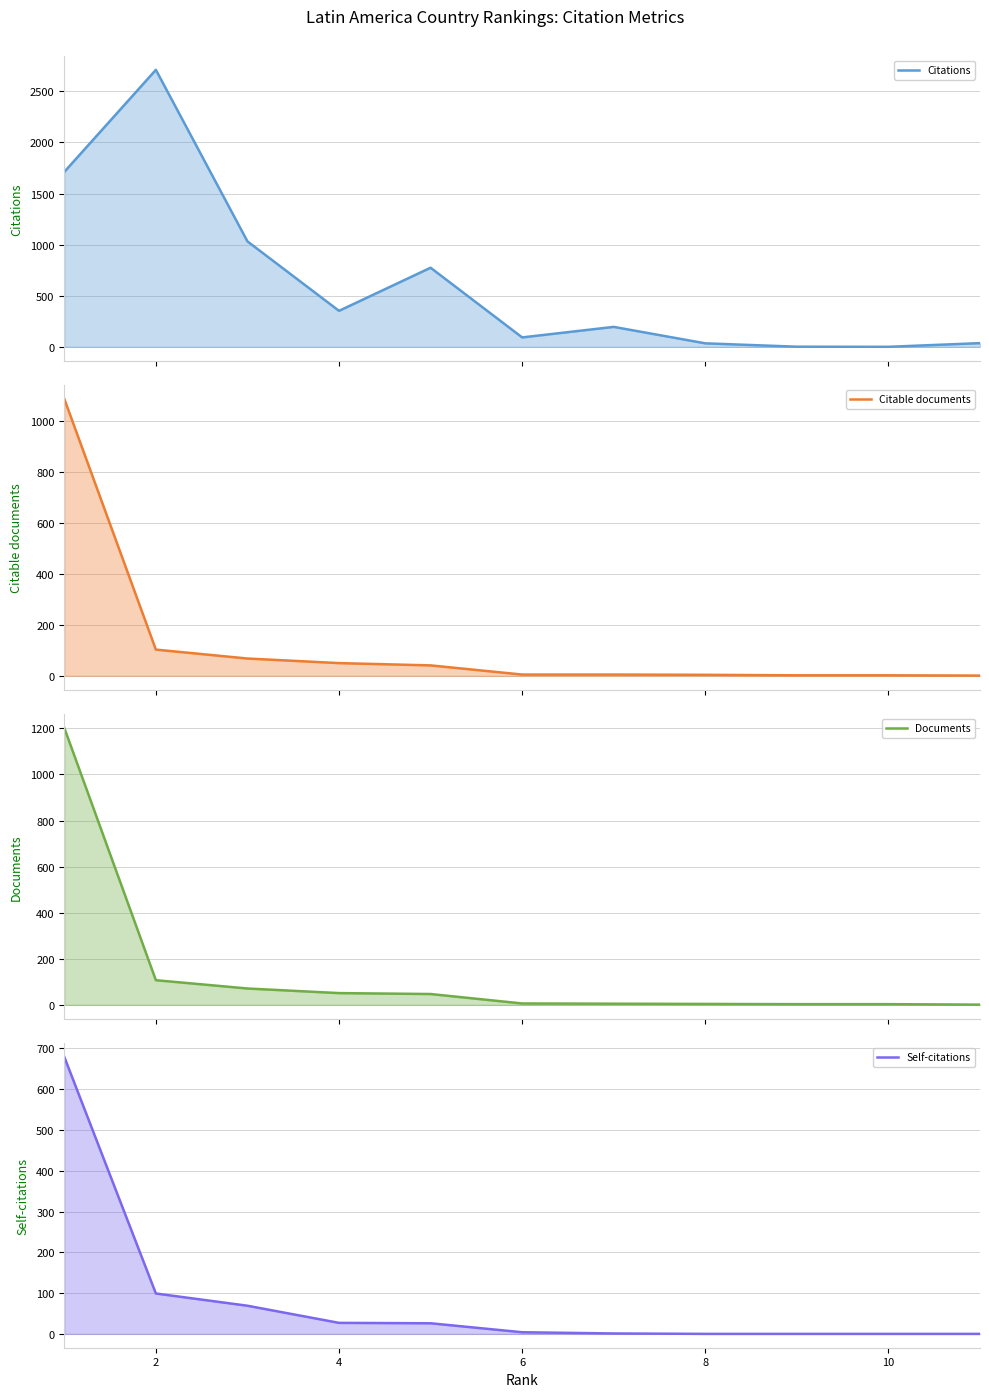

Is the value of Self-citations (line) at 8 greater than the value of Documents (line) at 2?

No